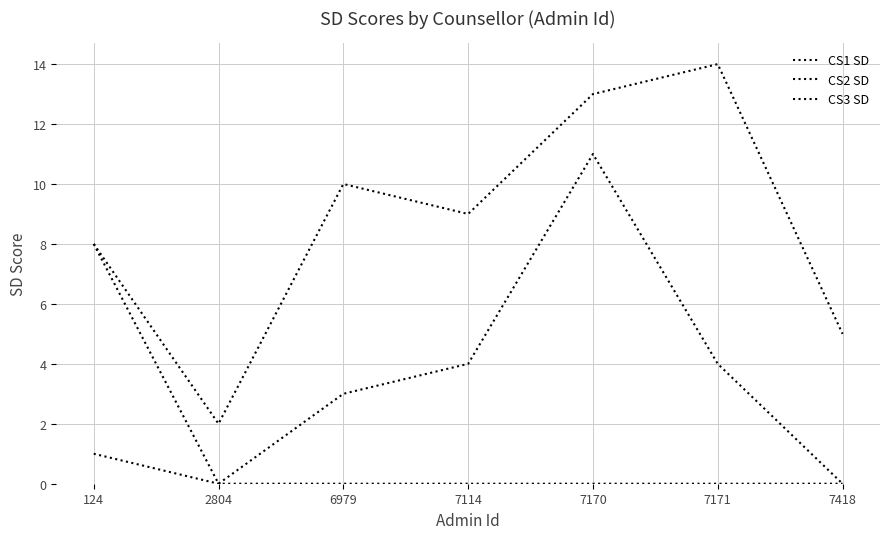

Rank the categories by CS2 SD value from lowest to highest.

2804, 7418, 6979, 7114, 7171, 124, 7170